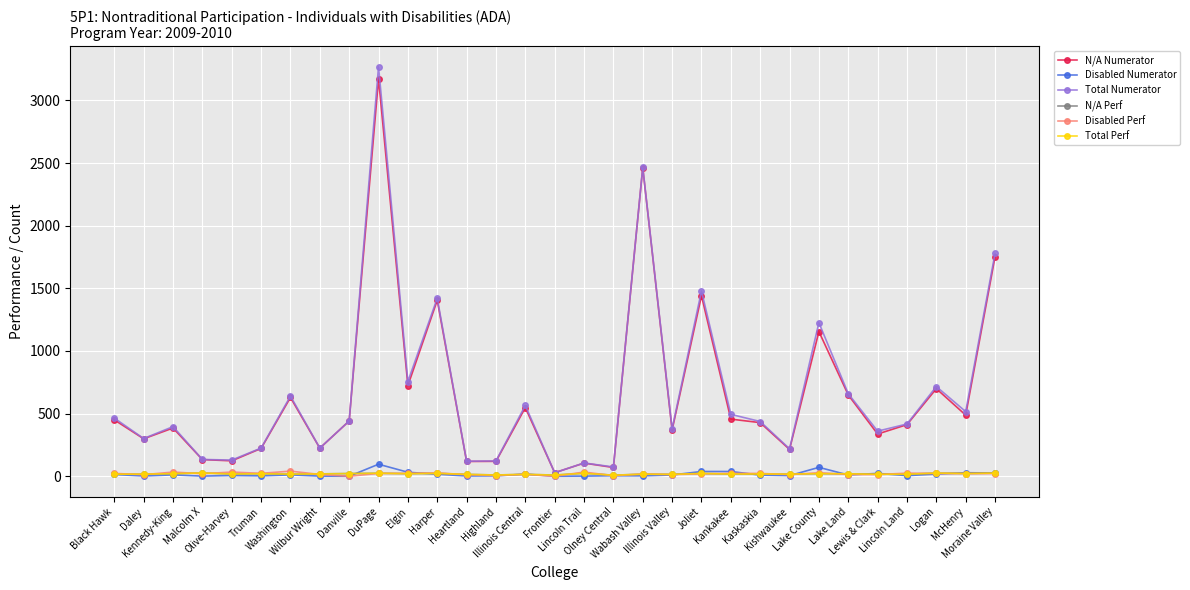

True or false: N/A Numerator has more than 1 points higher than both neighbors.

True